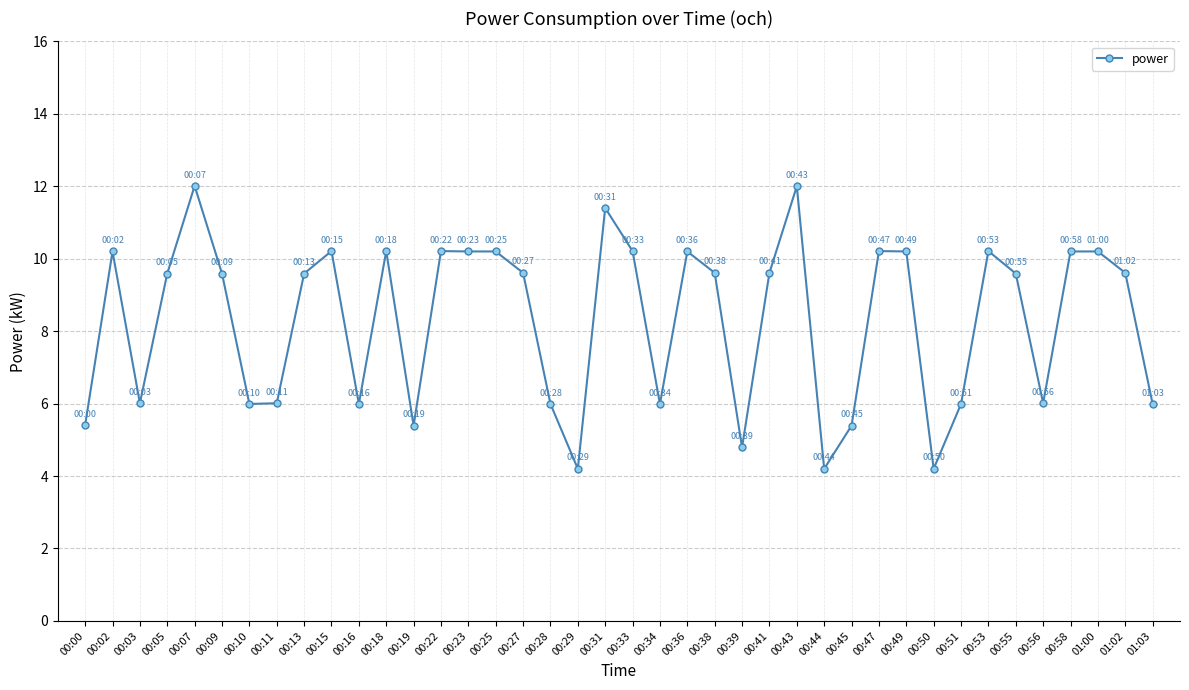

What is the difference between the maximum and minimum values?

7.8